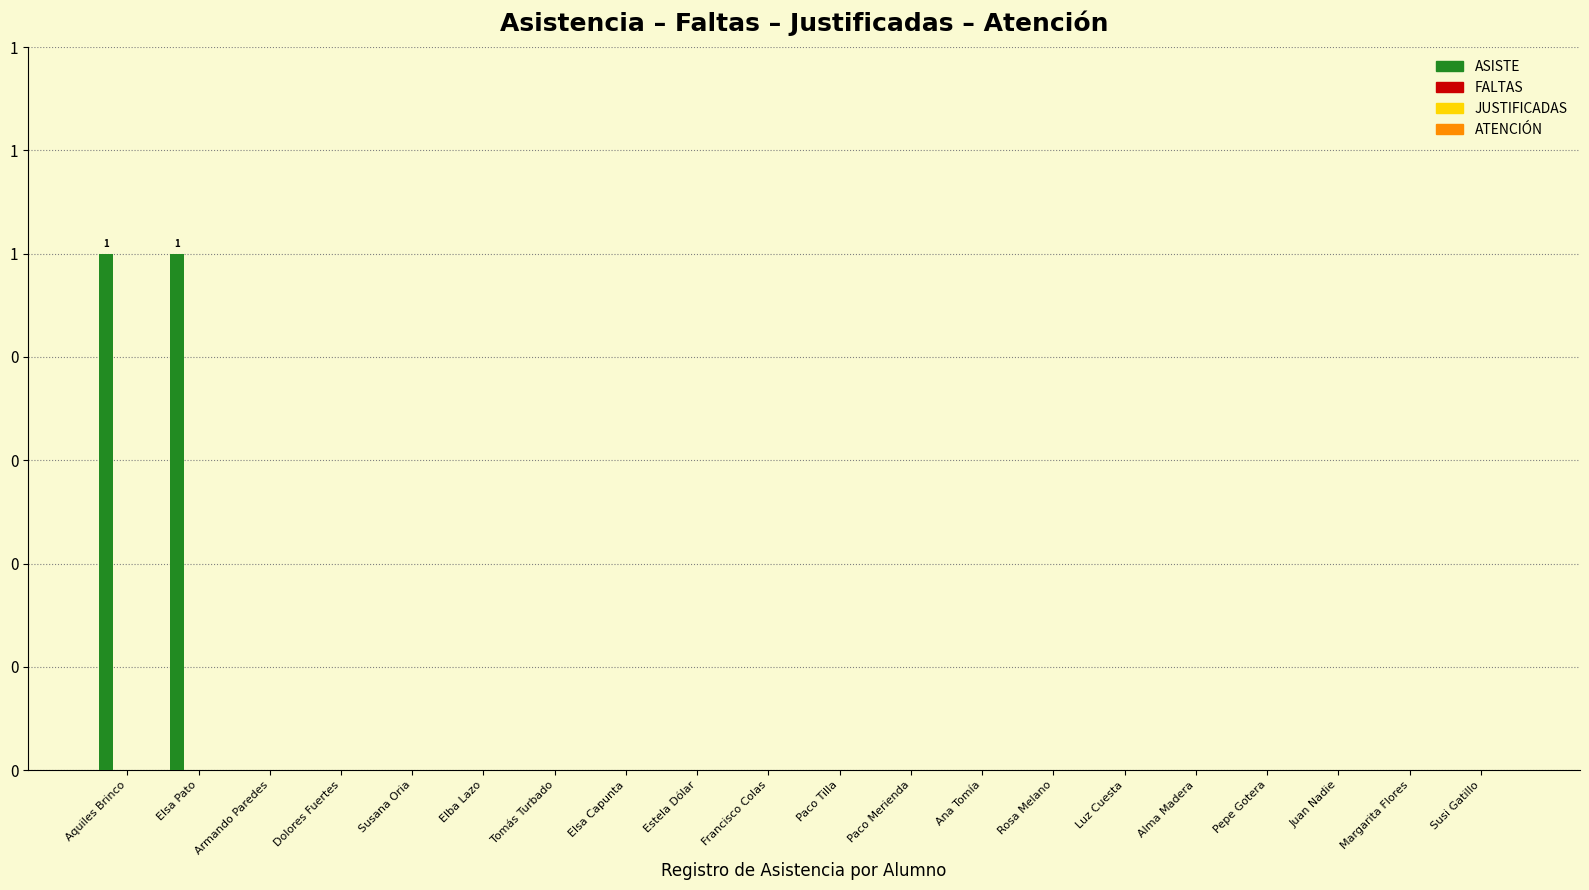

Reading left to right, extract all data points from this chart.

ASISTE: Aquiles Brinco=1	Elsa Pato=1	Armando Paredes=0	Dolores Fuertes=0	Susana Oria=0	Elba Lazo=0	Tomás Turbado=0	Elsa Capunta=0	Estela Dólar=0	Francisco Colas=0	Paco Tilla=0	Paco Merienda=0	Ana Tomía=0	Rosa Melano=0	Luz Cuesta=0	Alma Madera=0	Pepe Gotera=0	Juan Nadie=0	Margarita Flores=0	Susi Gatillo=0
FALTAS: Aquiles Brinco=0	Elsa Pato=0	Armando Paredes=0	Dolores Fuertes=0	Susana Oria=0	Elba Lazo=0	Tomás Turbado=0	Elsa Capunta=0	Estela Dólar=0	Francisco Colas=0	Paco Tilla=0	Paco Merienda=0	Ana Tomía=0	Rosa Melano=0	Luz Cuesta=0	Alma Madera=0	Pepe Gotera=0	Juan Nadie=0	Margarita Flores=0	Susi Gatillo=0
JUSTIFICADAS: Aquiles Brinco=0	Elsa Pato=0	Armando Paredes=0	Dolores Fuertes=0	Susana Oria=0	Elba Lazo=0	Tomás Turbado=0	Elsa Capunta=0	Estela Dólar=0	Francisco Colas=0	Paco Tilla=0	Paco Merienda=0	Ana Tomía=0	Rosa Melano=0	Luz Cuesta=0	Alma Madera=0	Pepe Gotera=0	Juan Nadie=0	Margarita Flores=0	Susi Gatillo=0
ATENCIÓN: Aquiles Brinco=0	Elsa Pato=0	Armando Paredes=0	Dolores Fuertes=0	Susana Oria=0	Elba Lazo=0	Tomás Turbado=0	Elsa Capunta=0	Estela Dólar=0	Francisco Colas=0	Paco Tilla=0	Paco Merienda=0	Ana Tomía=0	Rosa Melano=0	Luz Cuesta=0	Alma Madera=0	Pepe Gotera=0	Juan Nadie=0	Margarita Flores=0	Susi Gatillo=0